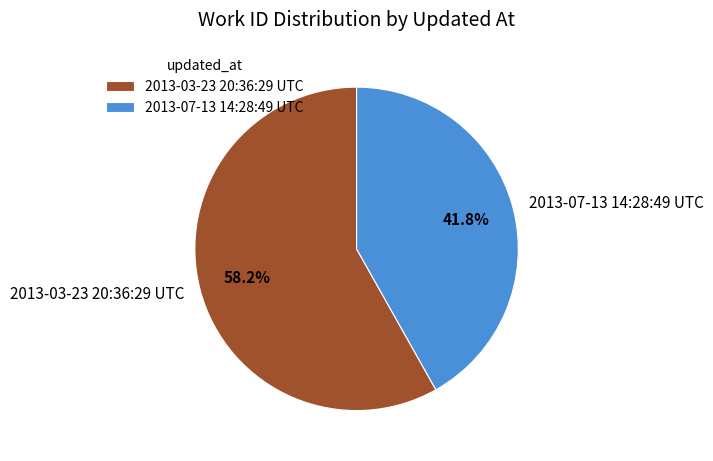

What percentage is the 2013-07-13 14:28:49 UTC slice, to the nearest percent?

42%